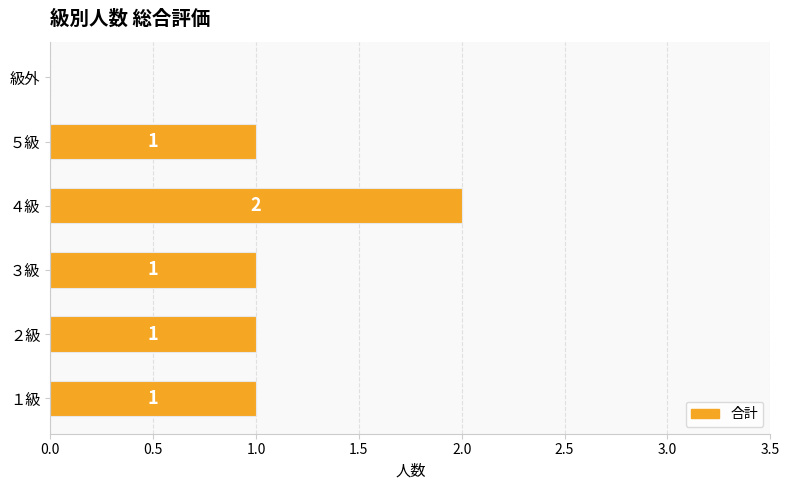

The value at ２級 is 1. True or false?

True